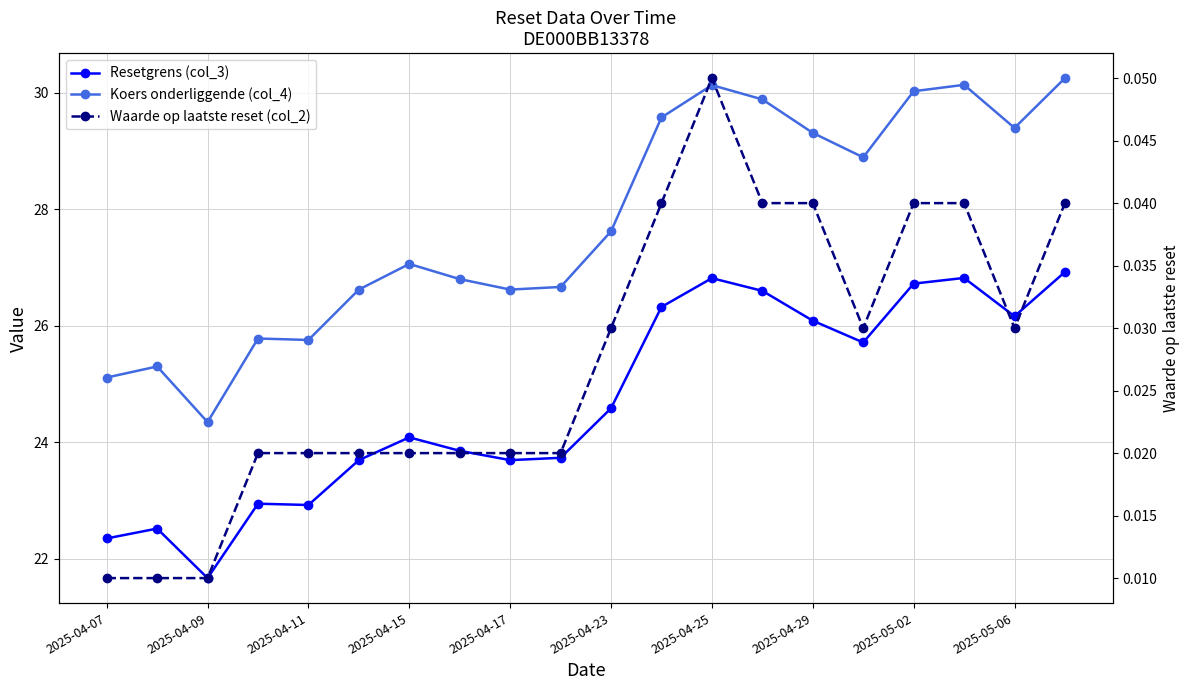

True or false: Koers onderliggende (col_4) has a value of 29.4 at 2025-05-06.

True